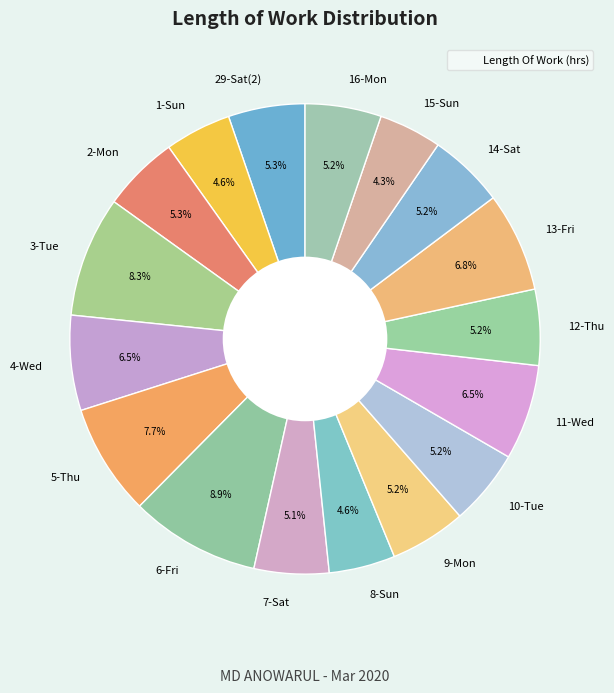

How many slices are in this pie chart?

17